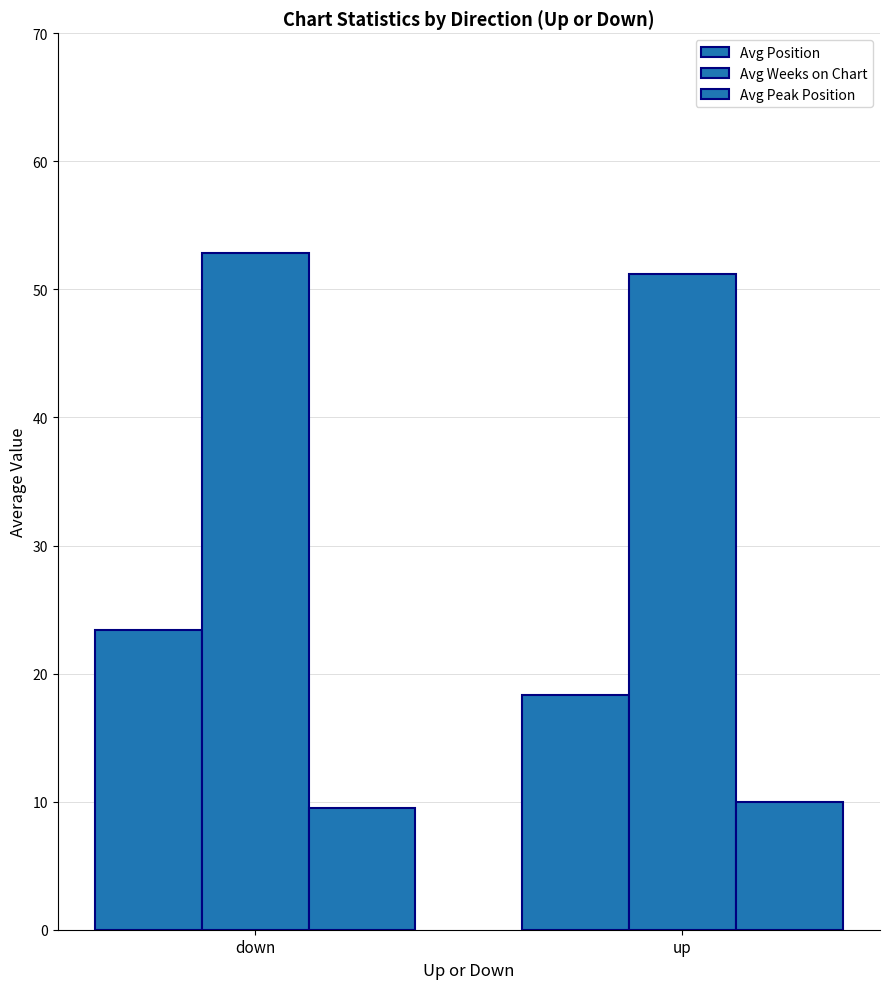

Reading left to right, list all the values displayed in this chart.

Avg Position: 23.4	18.4
Avg Weeks on Chart: 52.8	51.2
Avg Peak Position: 9.5	10.0